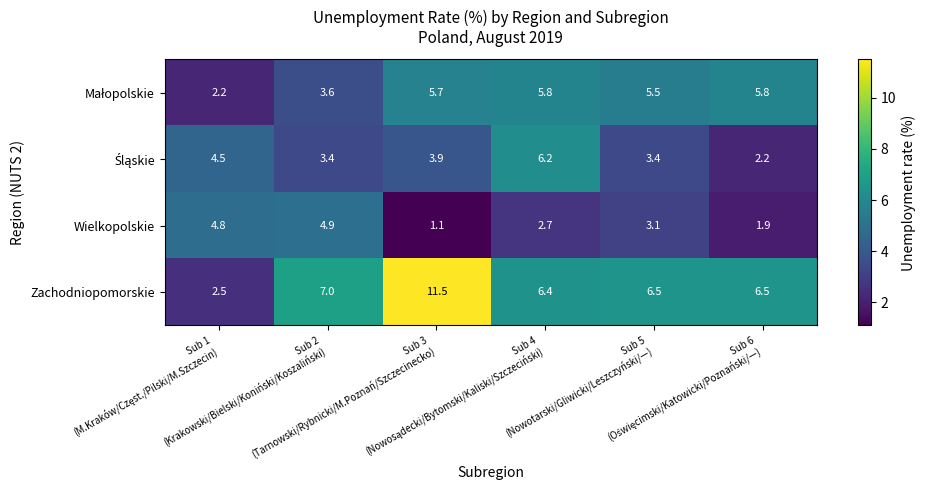

Which series has the largest range (max minus min)?

Zachodniopomorskie